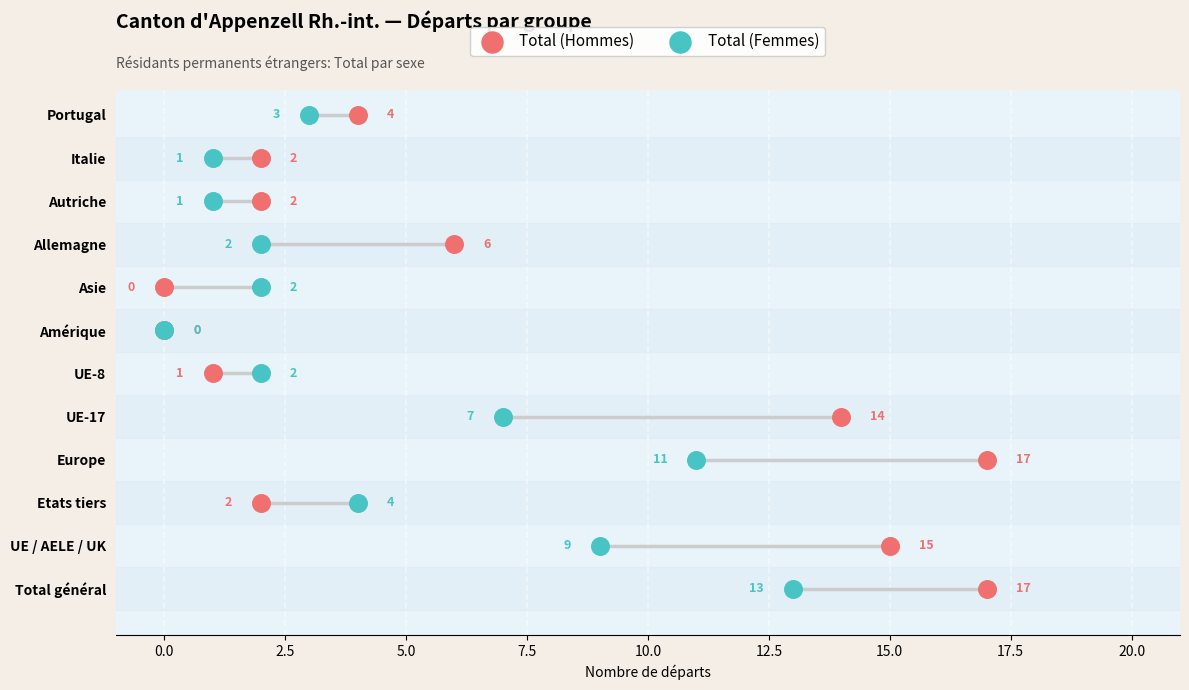

What are all the series names shown in the legend?

Total (Hommes), Total (Femmes)